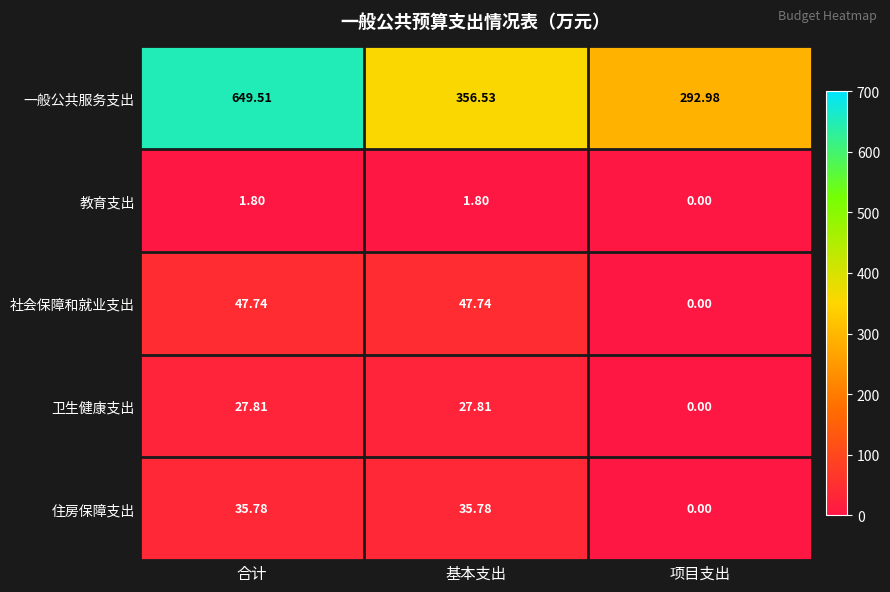

How many categories are shown in the chart?

3